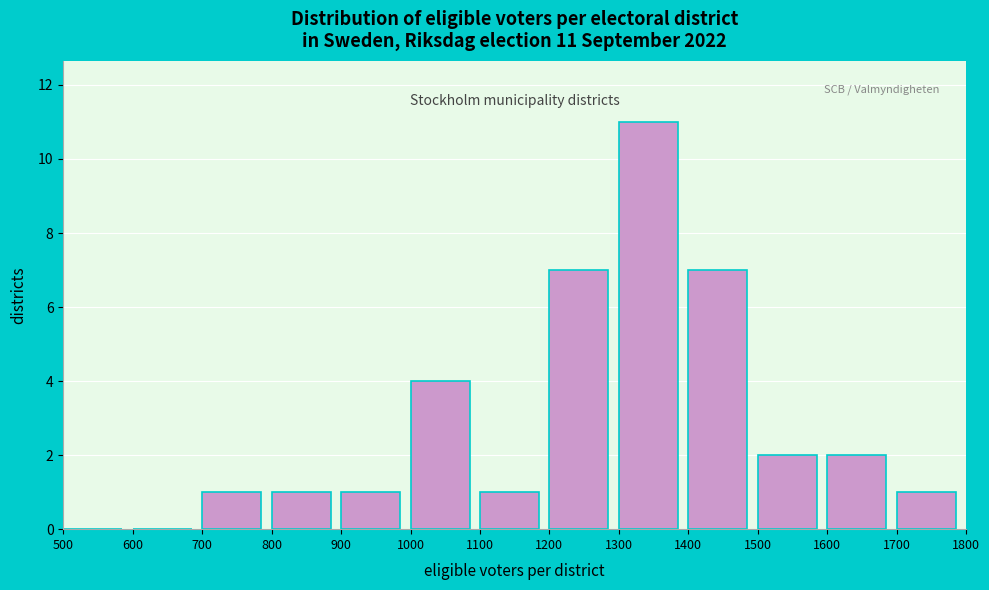

Over which range of the x-axis is the bar tallest?

1300 to 1400